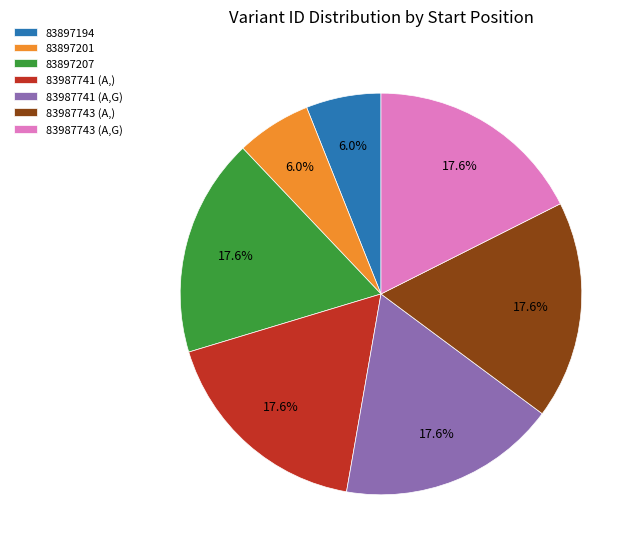

Does 83897207 represent more than half of the total?

No